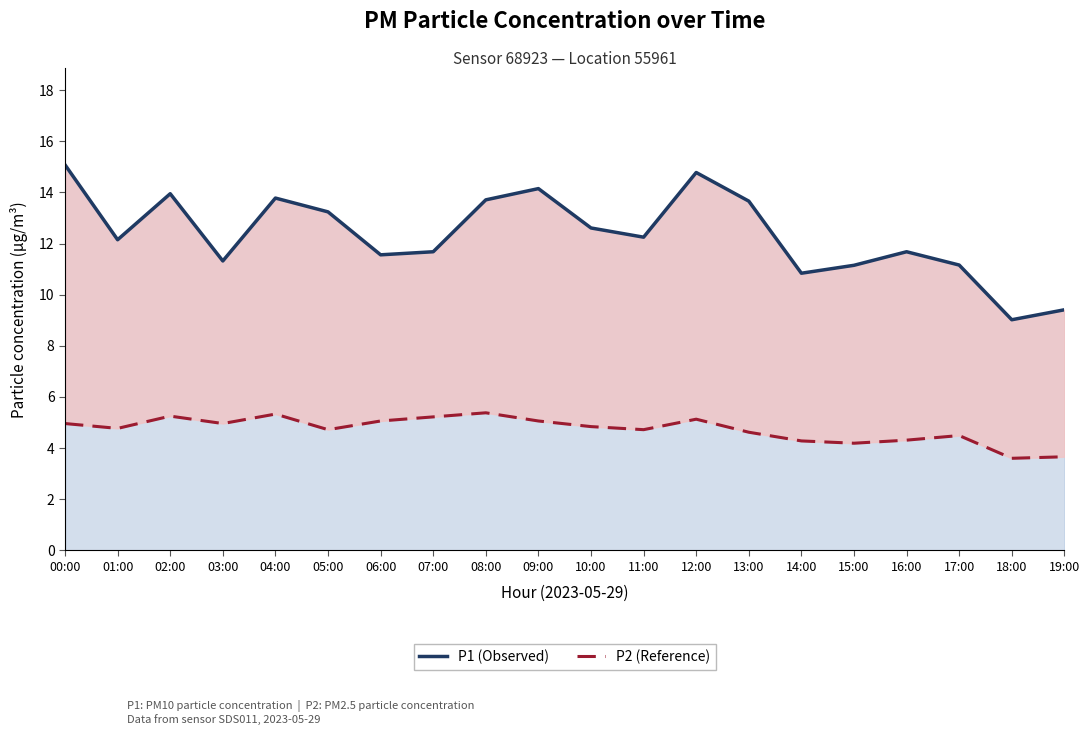

Which has a higher value, 04:00 or 07:00?

04:00